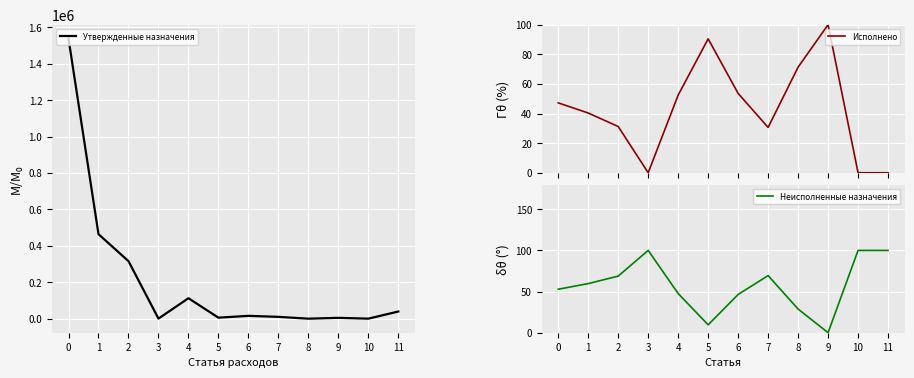

Which series has the largest total across all categories?

Утвержденные назначения